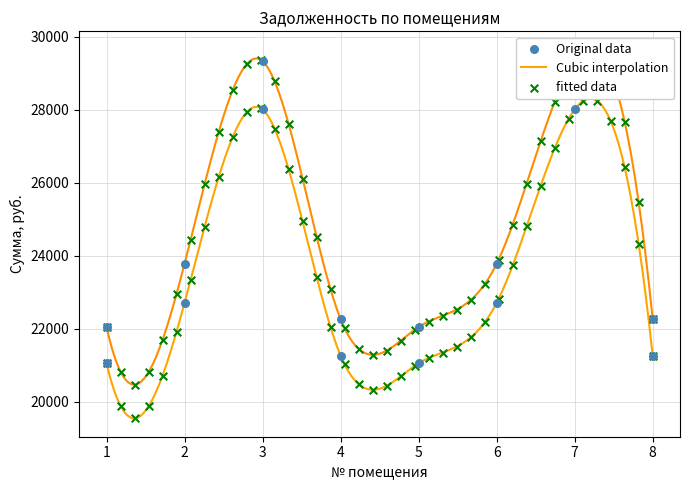

At which category is the sum across all series the highest?

3